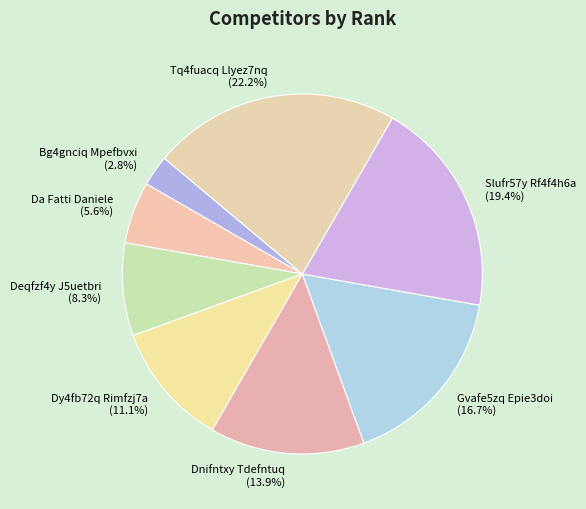

To the nearest percent, what is the average slice percentage?

12%